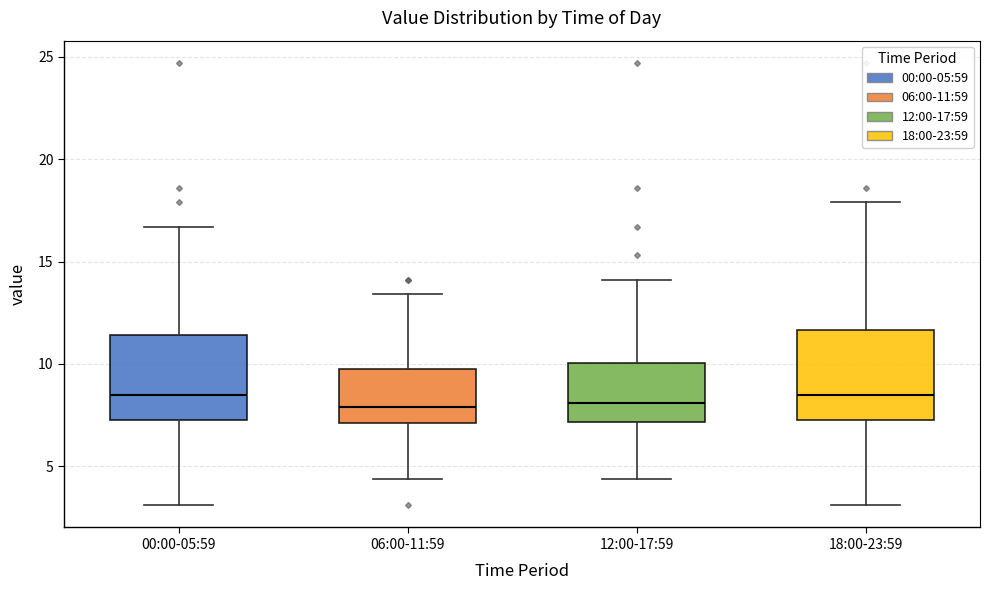

Reading left to right, read every box against the y-axis: the position of its median line, the range the box covers, and the ends of its whiskers. The values are not printed on the chart, so give them approximately, as read against the axis.

00:00-05:59: median 8.5, box 7.5 to 11.5, whiskers 3.0 to 16.5
06:00-11:59: median 8.0, box 7.0 to 10.0, whiskers 4.5 to 13.5
12:00-17:59: median 8.0, box 7.0 to 10.0, whiskers 4.5 to 14.0
18:00-23:59: median 8.5, box 7.5 to 11.5, whiskers 3.0 to 18.0